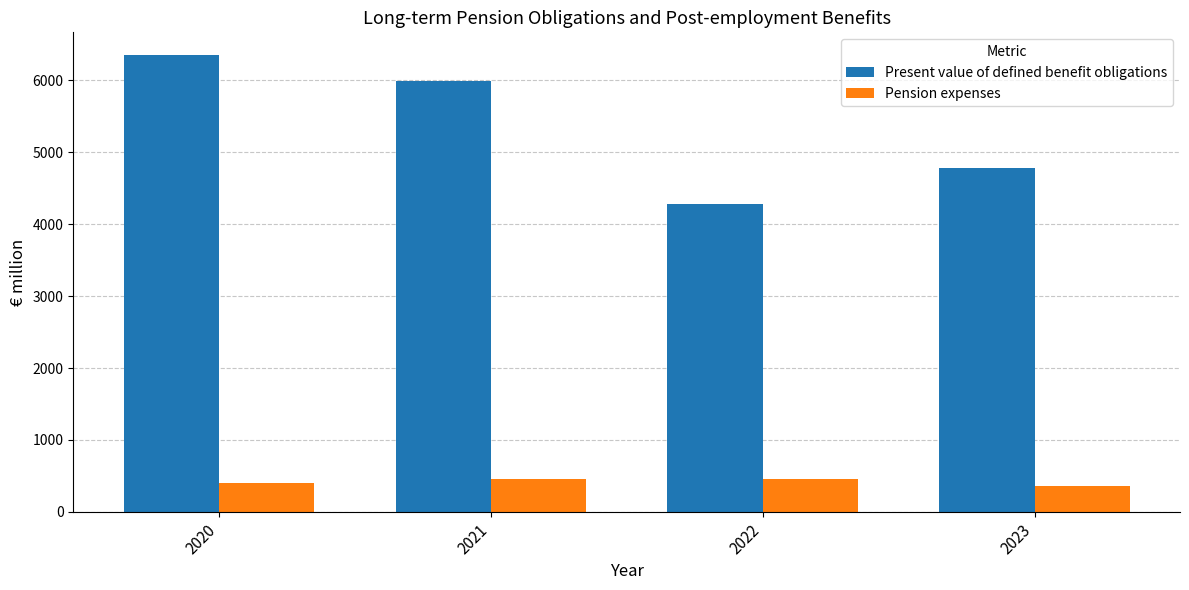

Which label corresponds to the largest value in the chart?

2020